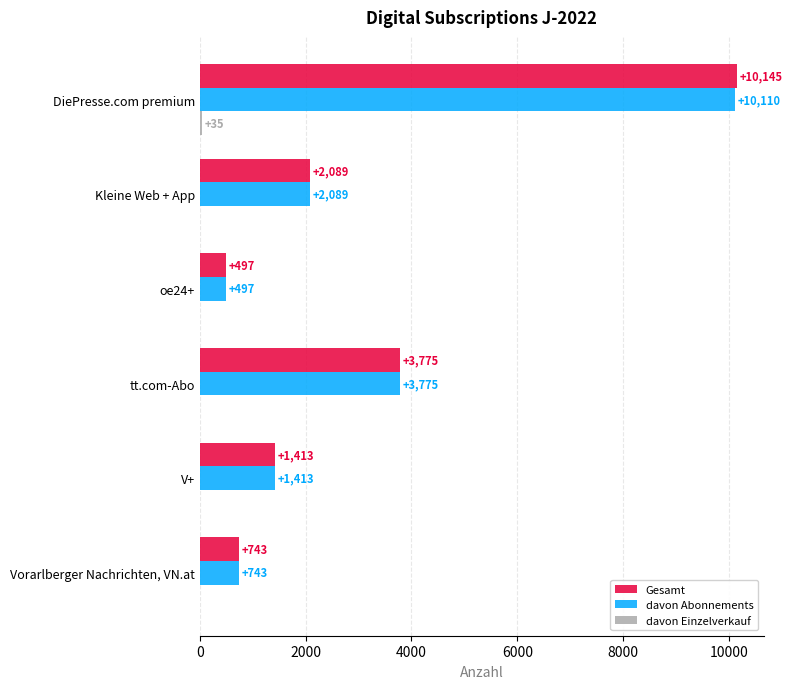

Is the value of davon Abonnements at oe24+ greater than the value of Gesamt at V+?

No